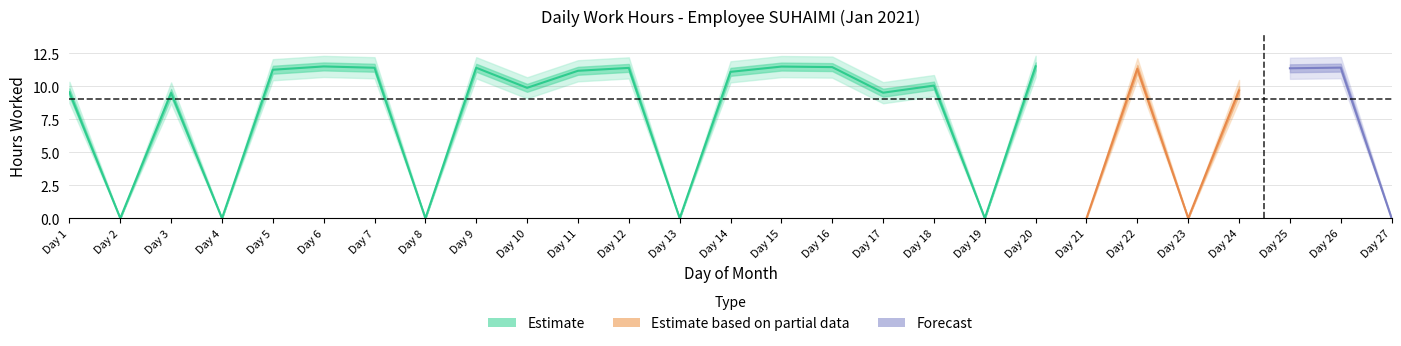

How many lines are shown in the chart?

1